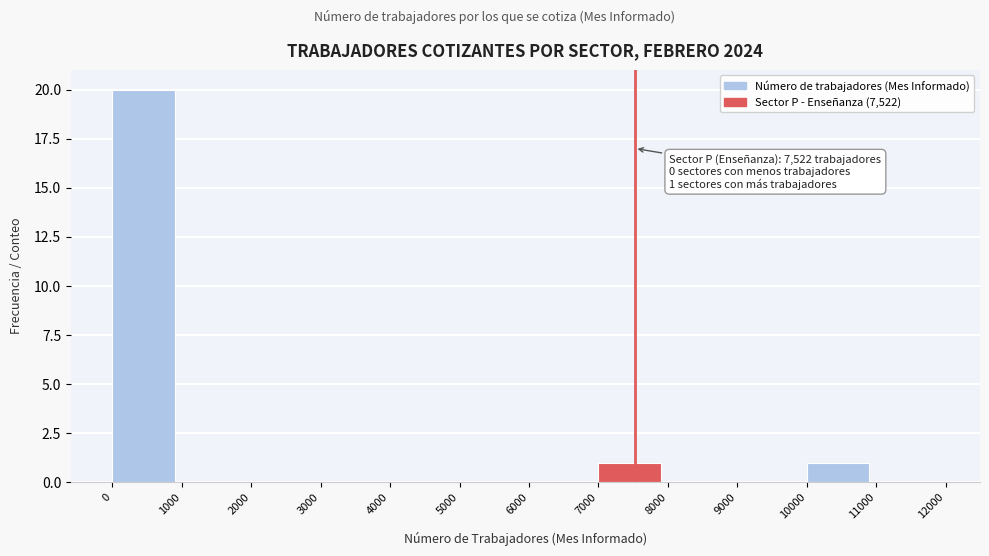

Over which range of the x-axis is the bar tallest?

0 to 1000